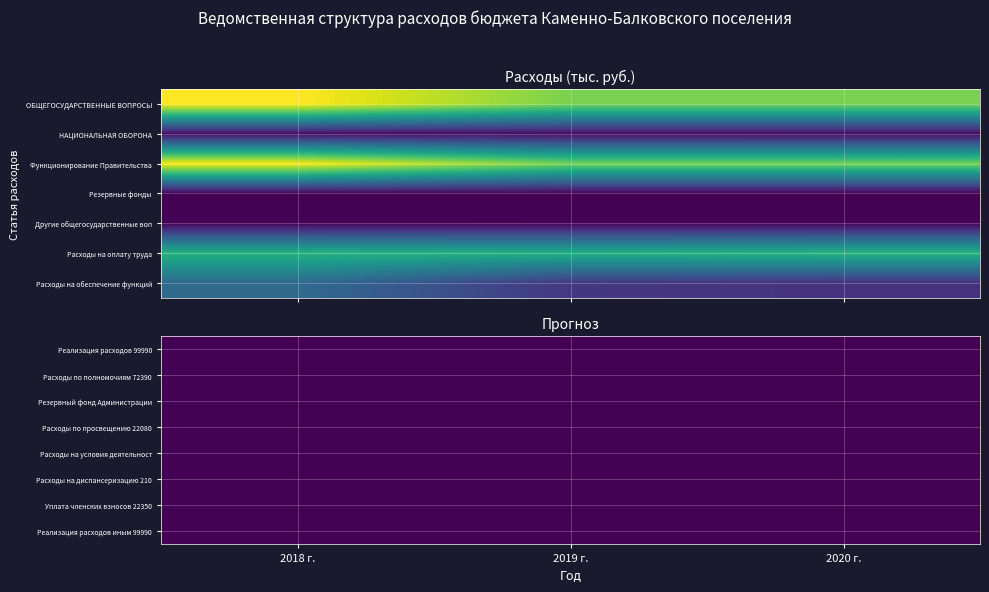

How many series are shown in this chart?

8